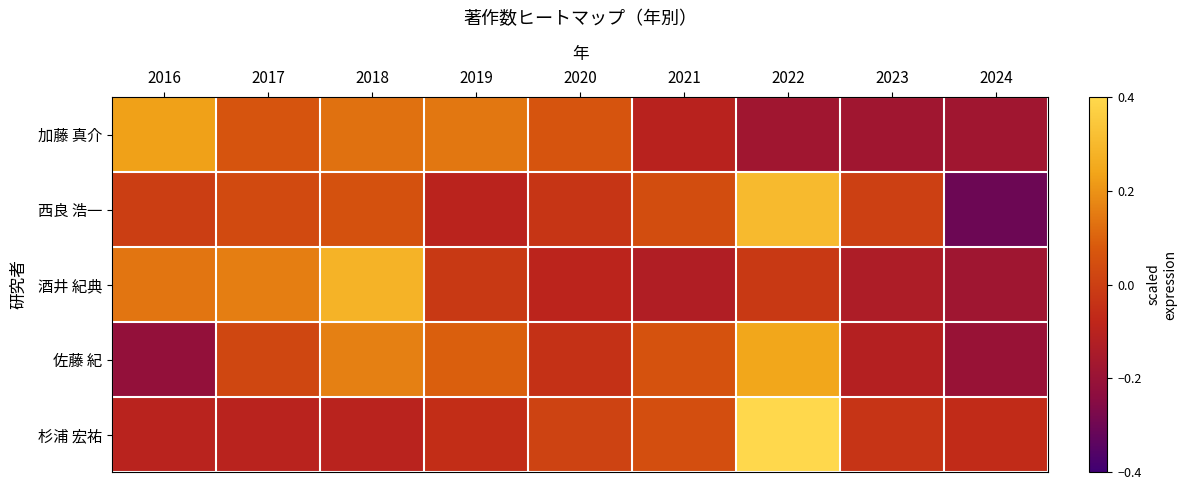

Reading left to right, what are all the values shown in this chart?

加藤 真介: 2016=0.2	2017=0.1	2018=0.1	2019=0.1	2020=0.1	2021=-0.1	2022=-0.2	2023=-0.2	2024=-0.2
西良 浩一: 2016=-0.0	2017=0.0	2018=0.1	2019=-0.1	2020=-0.0	2021=0.0	2022=0.3	2023=0.0	2024=-0.3
酒井 紀典: 2016=0.1	2017=0.2	2018=0.3	2019=-0.0	2020=-0.1	2021=-0.1	2022=-0.0	2023=-0.1	2024=-0.2
佐藤 紀: 2016=-0.2	2017=0.0	2018=0.2	2019=0.1	2020=-0.0	2021=0.1	2022=0.2	2023=-0.1	2024=-0.2
杉浦 宏祐: 2016=-0.1	2017=-0.1	2018=-0.1	2019=-0.1	2020=0.0	2021=0.0	2022=0.4	2023=-0.0	2024=-0.1